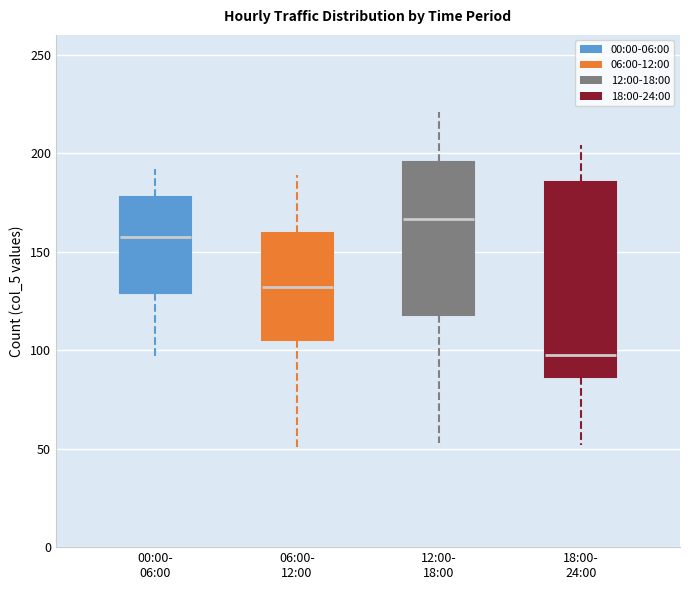

Which box's median line is the lowest?

18:00- 24:00